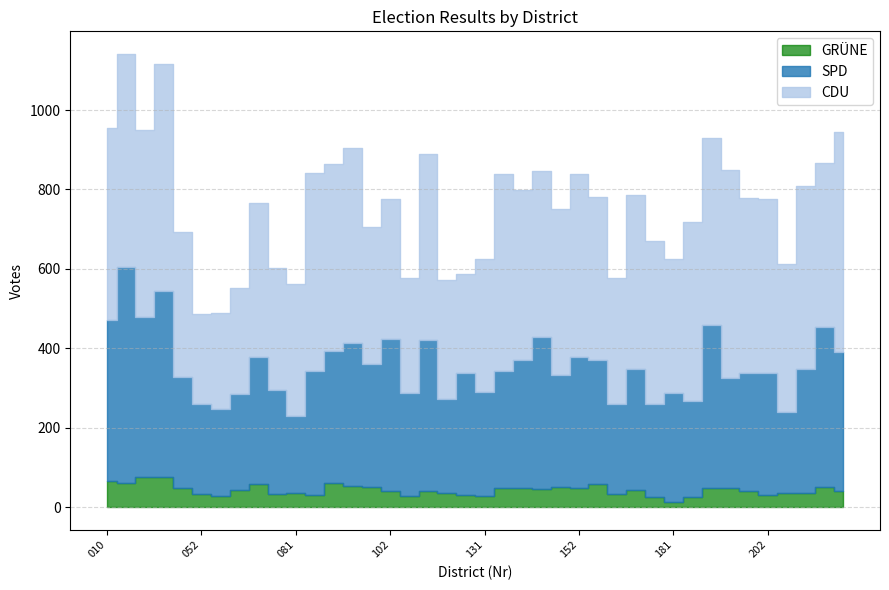

Where is the first local maximum for CDU?

020